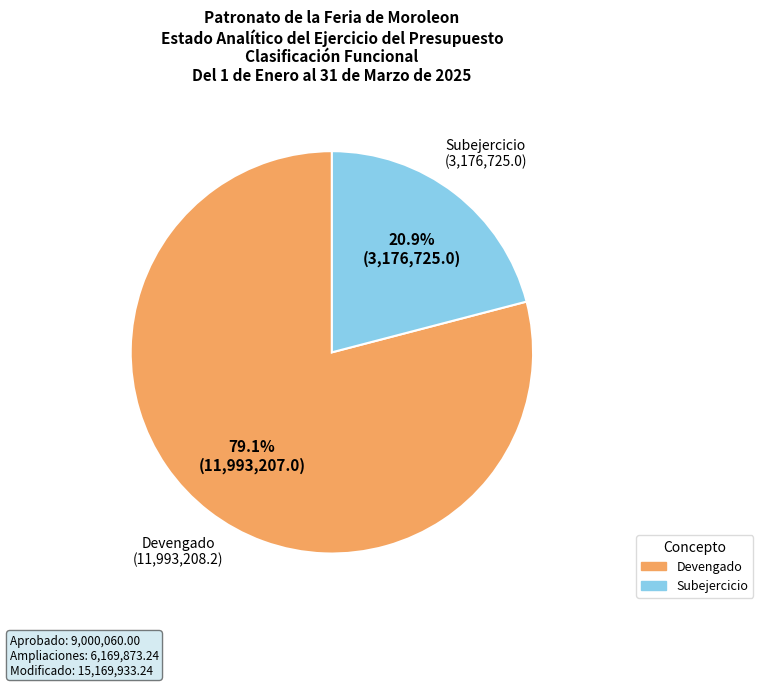

True or false: Devengado accounts for 87% of the total.

False